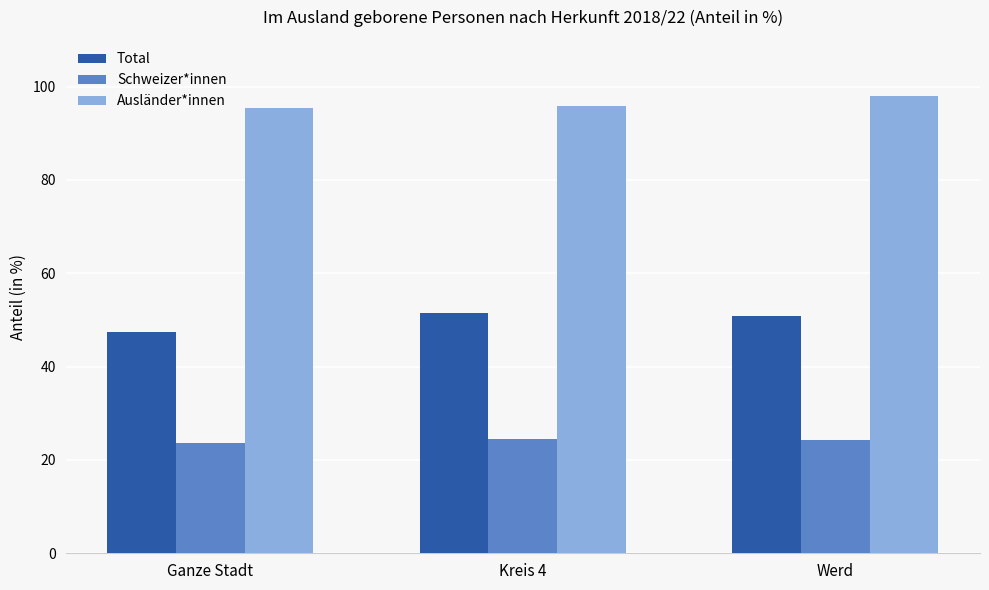

At Kreis 4, list the series in order from largest to smallest.

Ausländer*innen, Total, Schweizer*innen